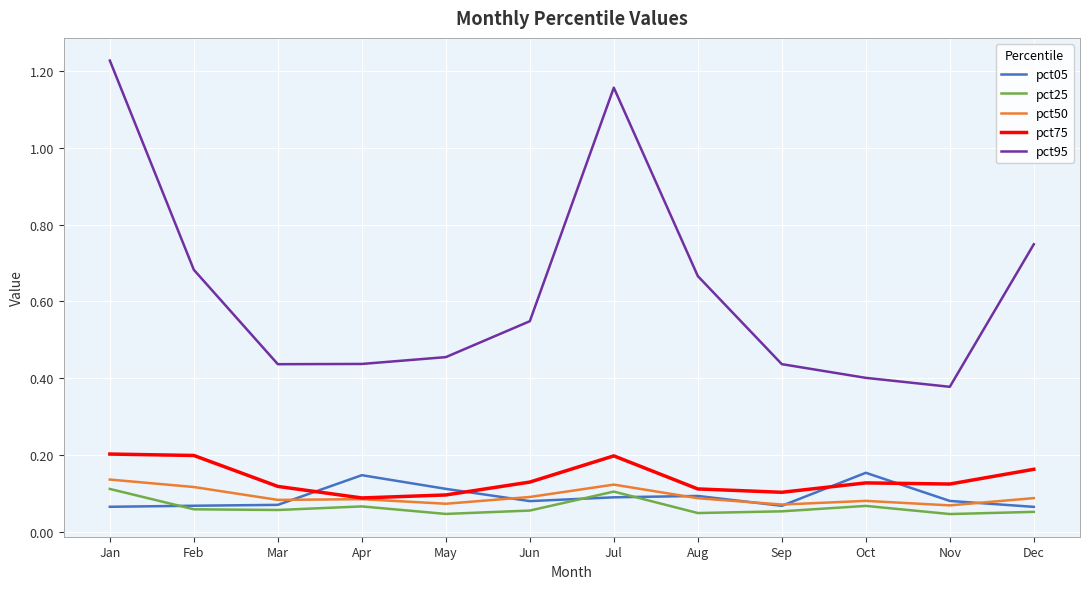

How many pct50 values are between 0 and 1?

12